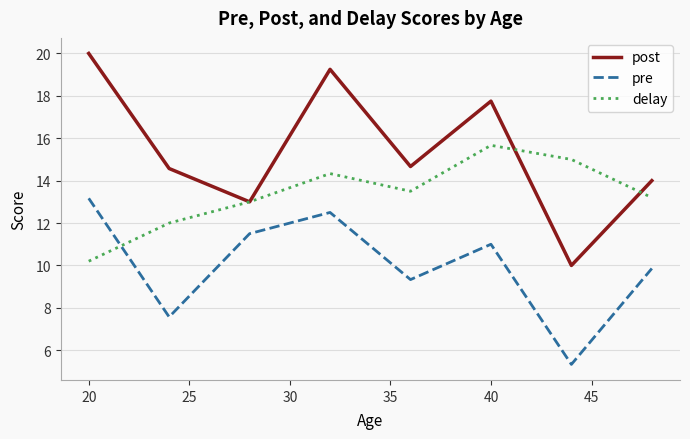

Rank the series by their maximum value, from highest to lowest.

post, delay, pre